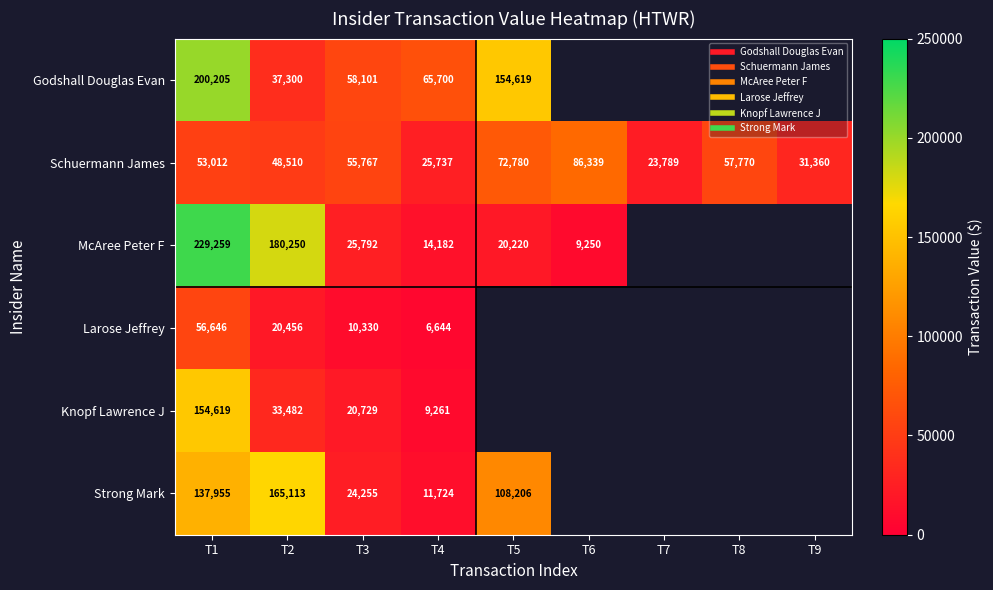

At which category is the sum across all series the highest?

T1